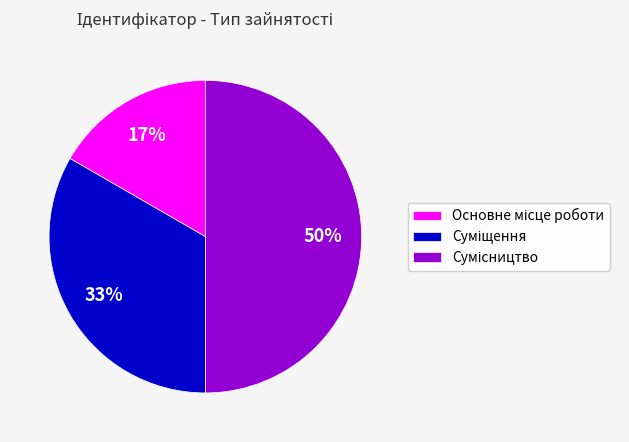

To the nearest percent, what is the difference between the largest and smallest slice percentages?

33%